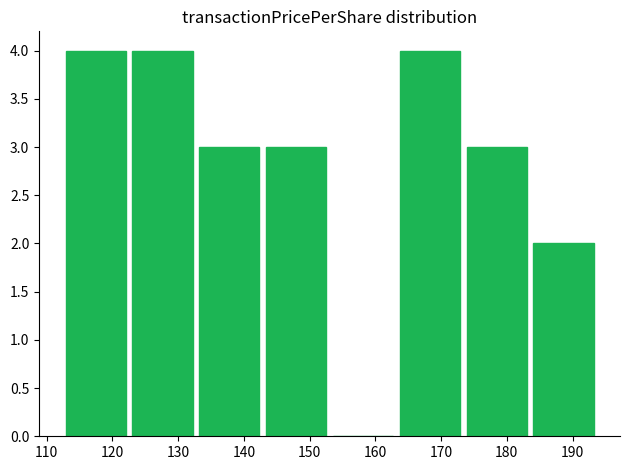

What is the height of the bar covering 173 to 184 on the x-axis? Neither the bar edges nor the heights are printed on the chart, so give them approximately, as read against the axes.

3